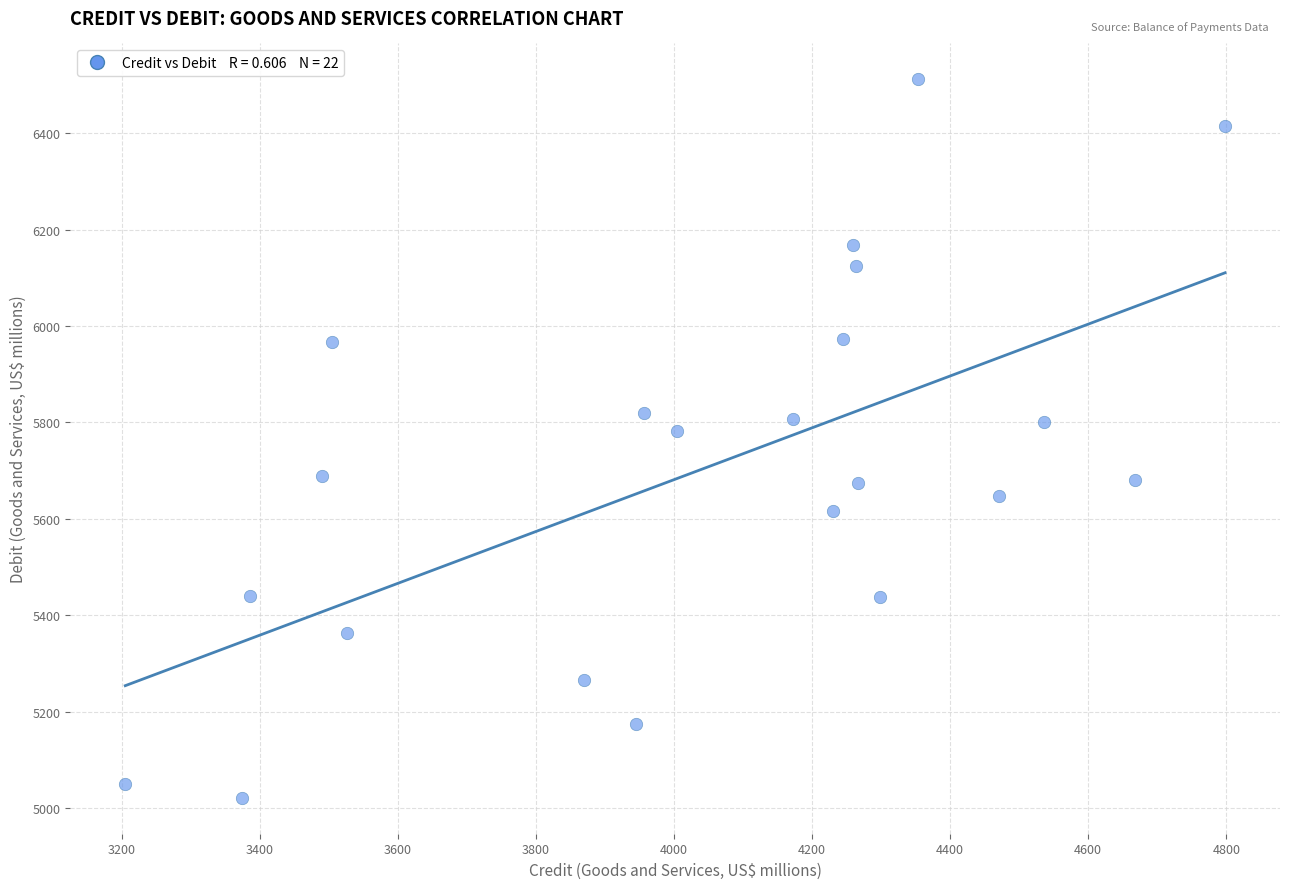

What is the range of Y values (max minus min)?

1490.2